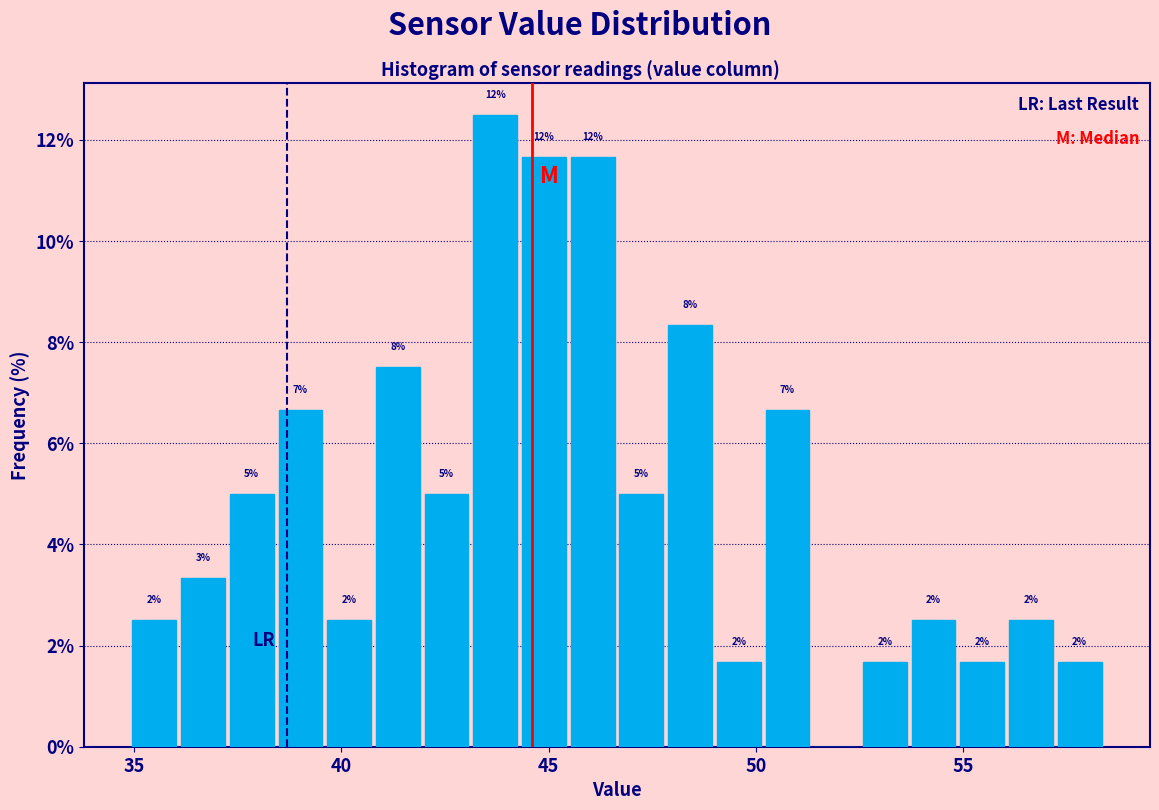

Read against the x-axis, roughly where is the centre of the tallest bar?

43.5